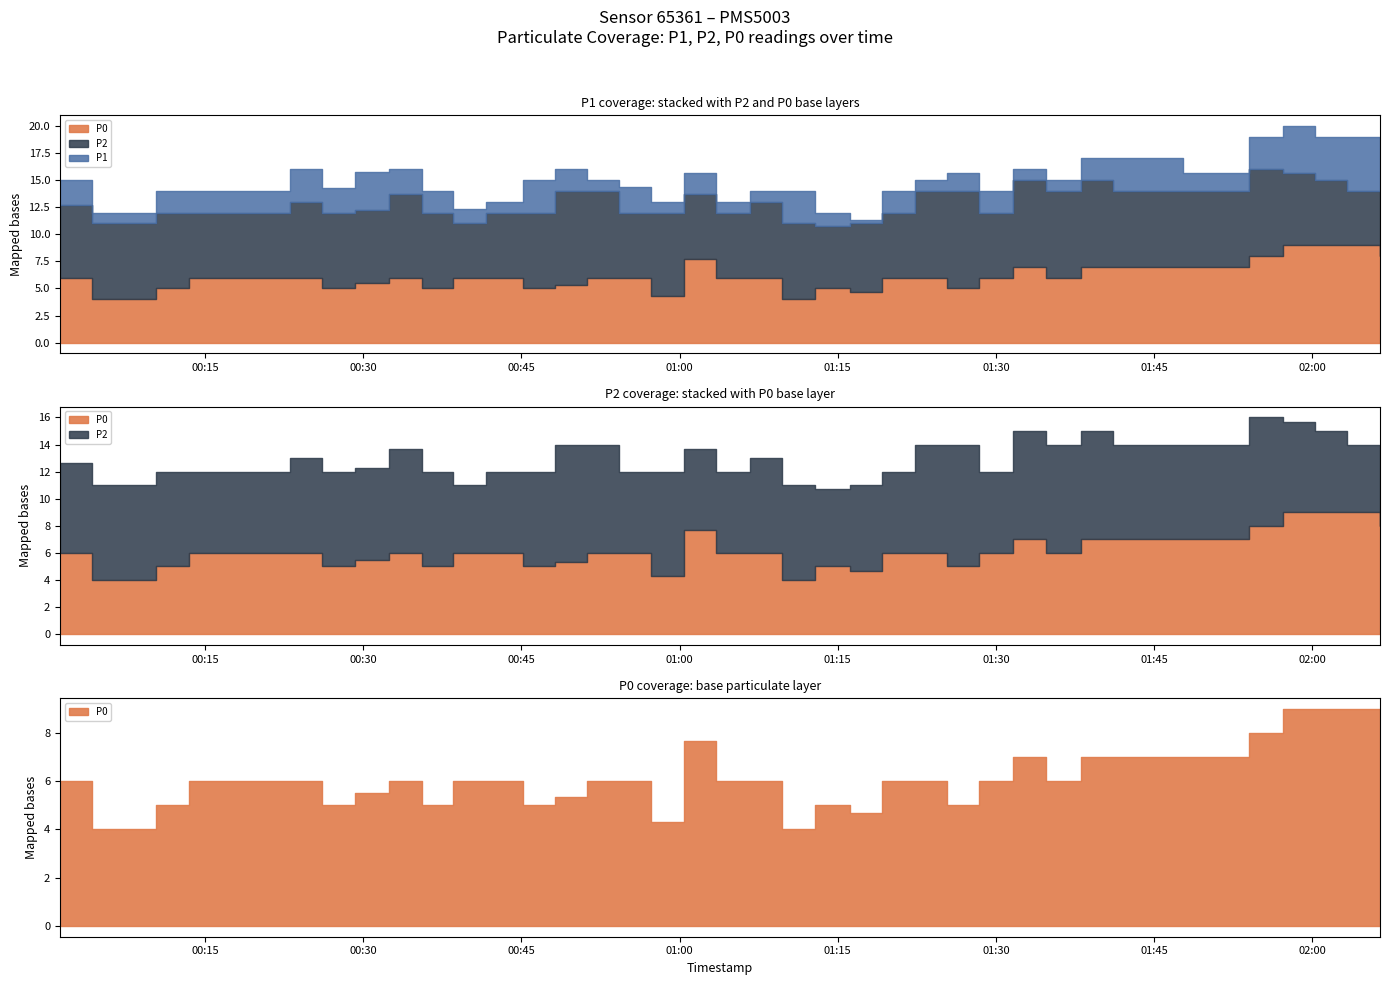

What position from the right is 01:03?

35